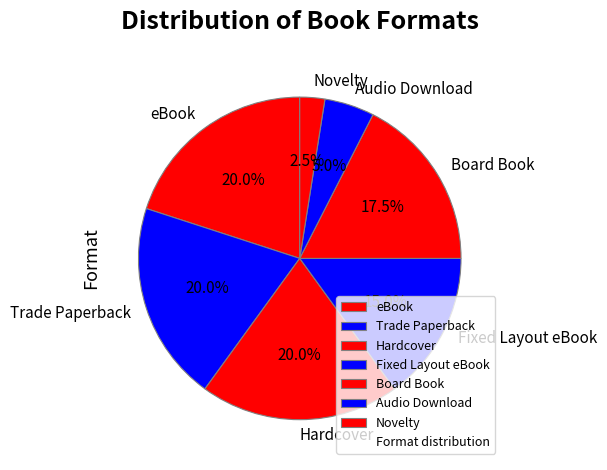

How much of the chart is everything except Fixed Layout eBook?

85.0%